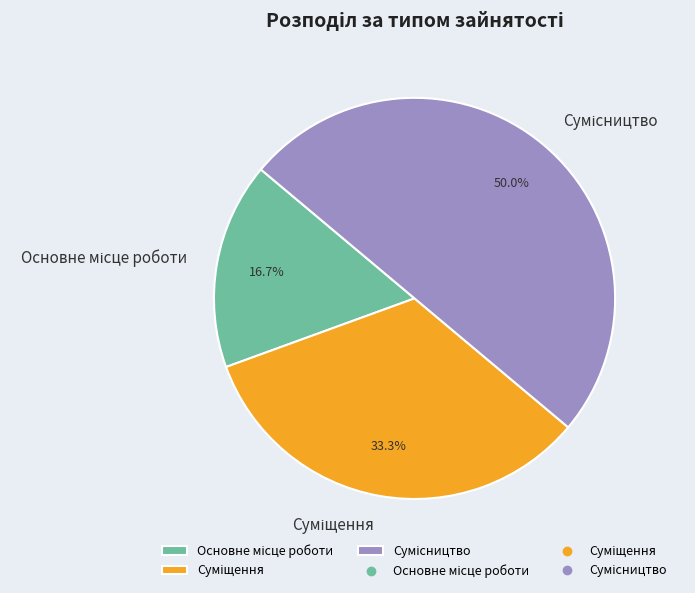

Which slice is the smallest?

Основне місце роботи